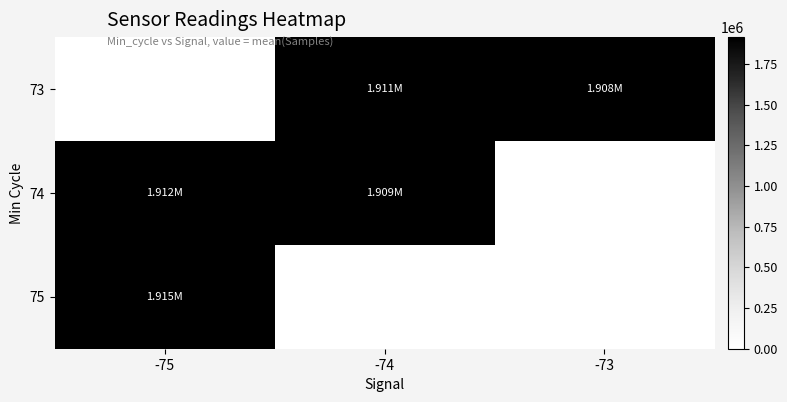

Count the number of data series in this chart.

3